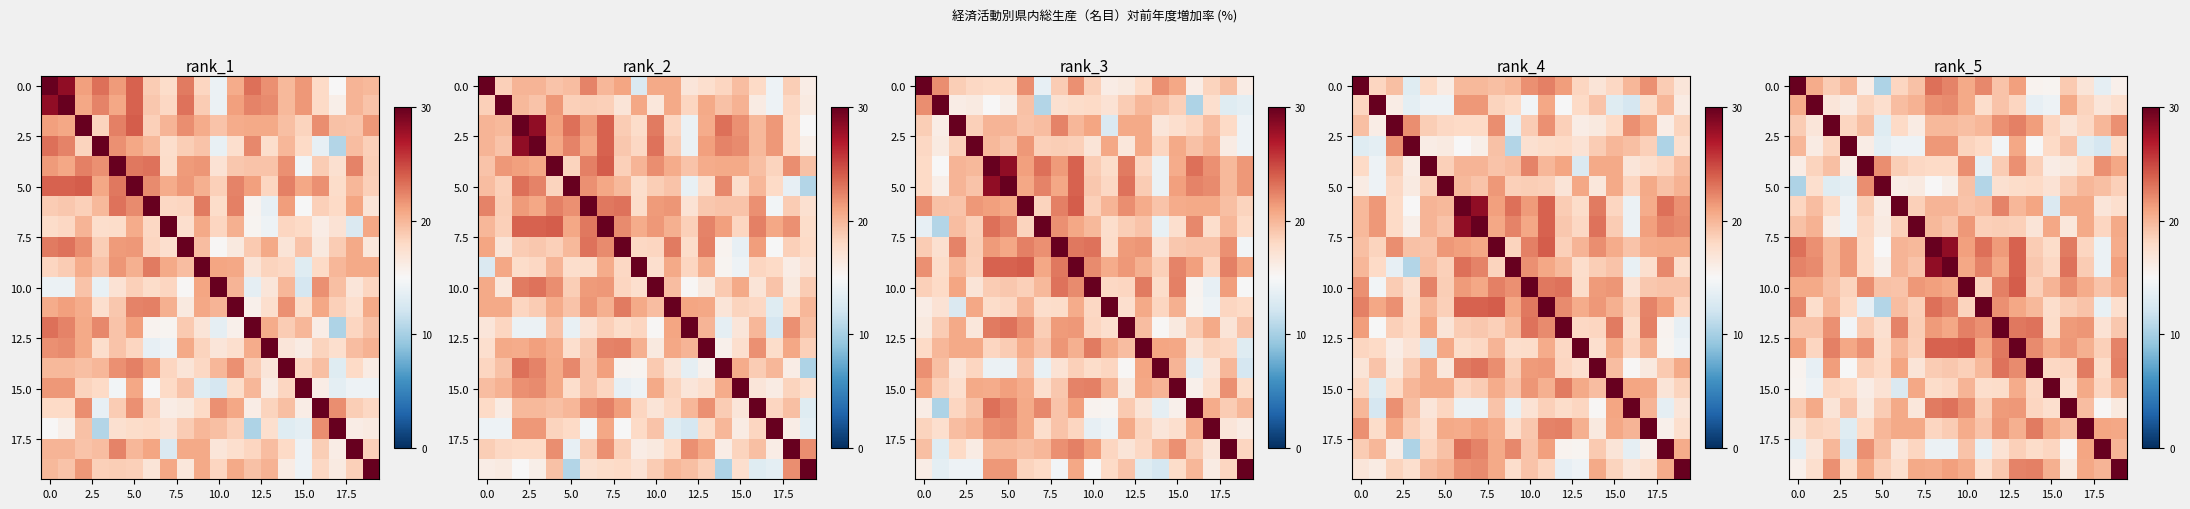

At which category is the sum across all series the highest?

13